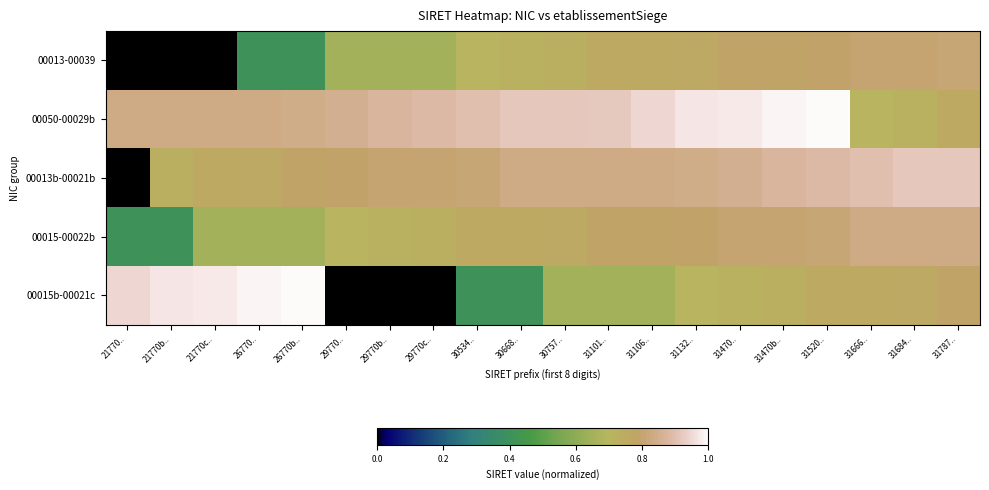

List the series in order of their overall mean, lowest first.

00013-00039, 00015b-00021c, 00015-00022b, 00013b-00021b, 00050-00029b